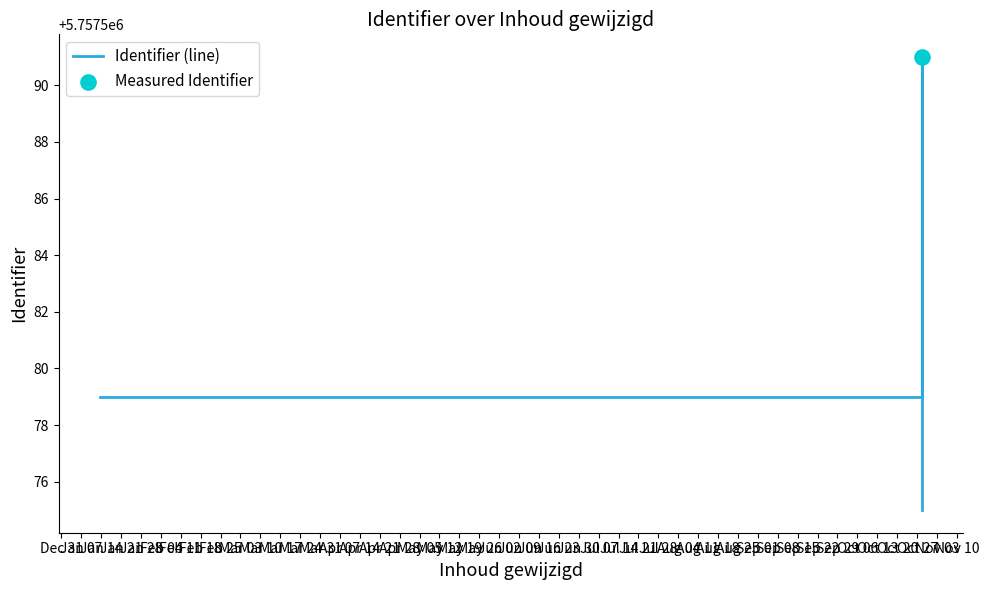

What is the difference between the maximum and minimum values?

16